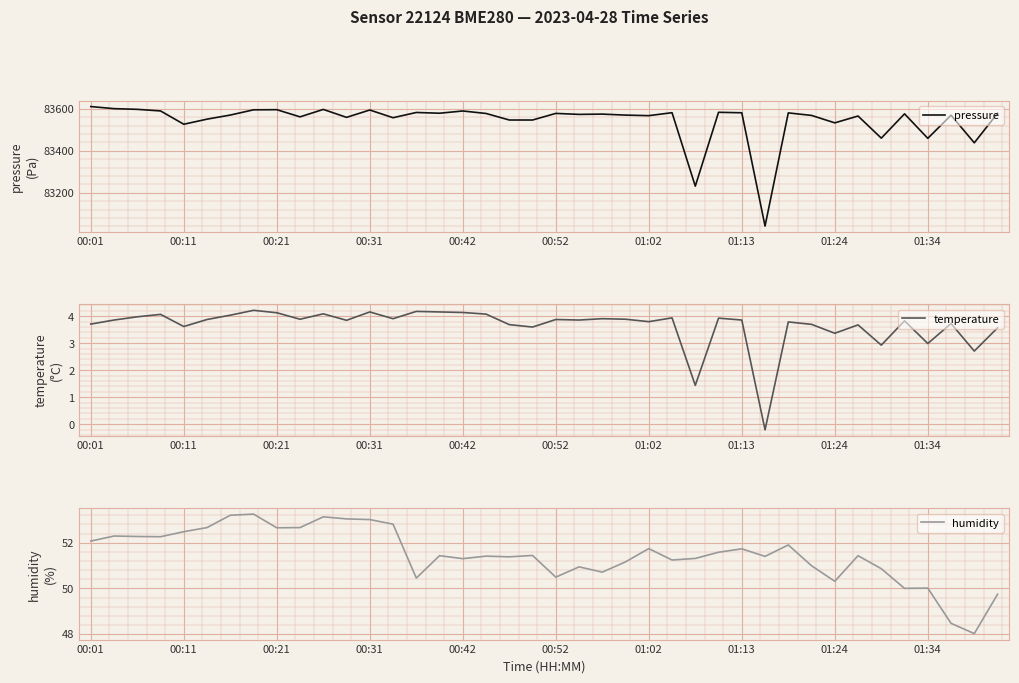

What is the value of the pressure point at the 22nd from the left?

83573.1